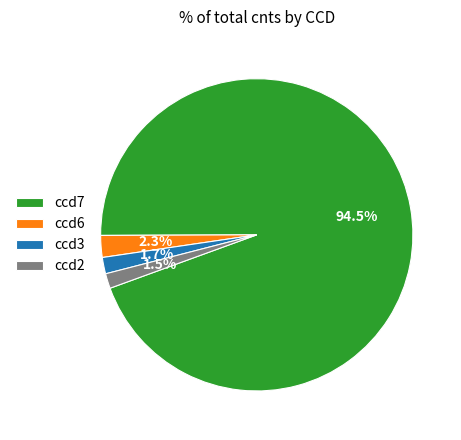

Approximately how many times larger is the value at ccd3 compared to ccd2?

1.1